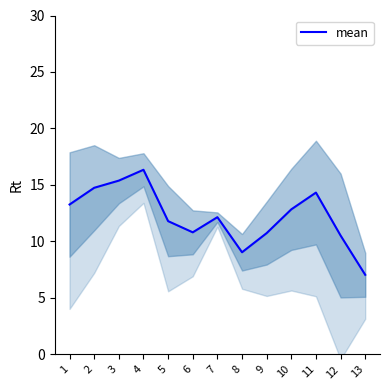

Which label corresponds to the largest value in the chart?

4